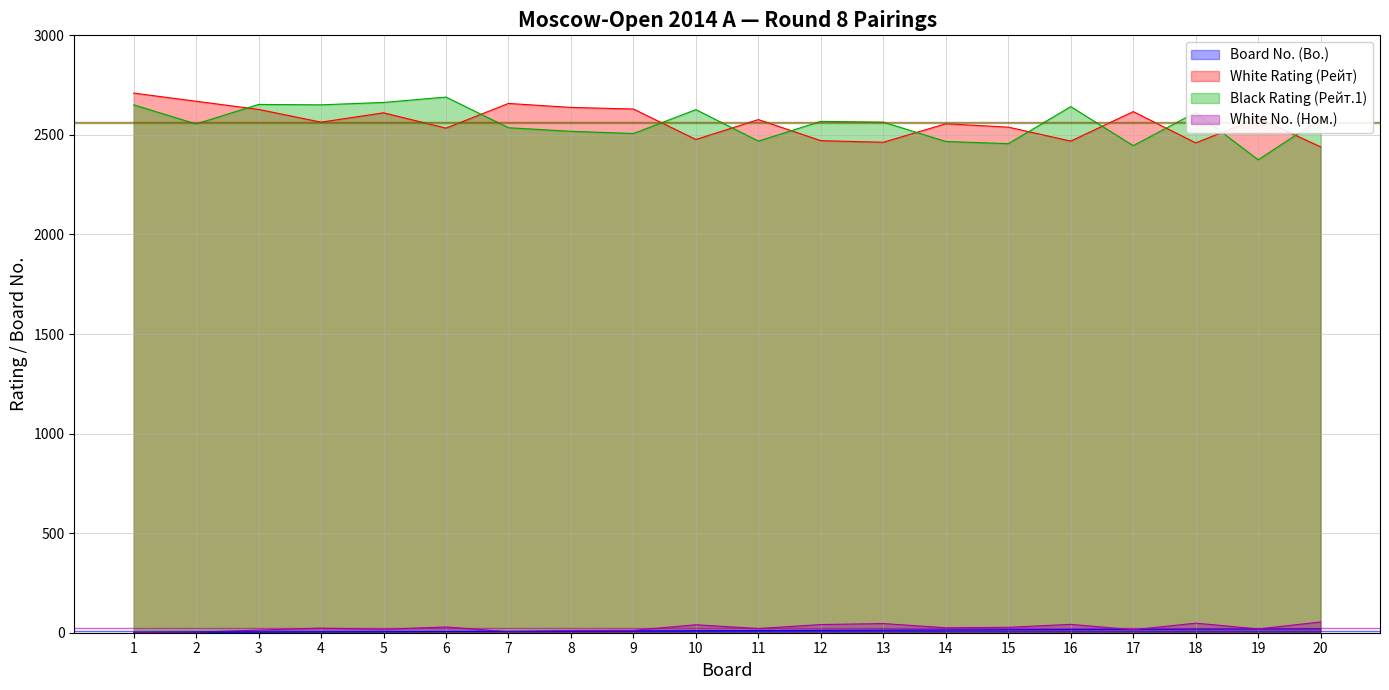

What is the value of the Avg Black Rating (Рейт.1) point at the 1st from the left?

2561.6